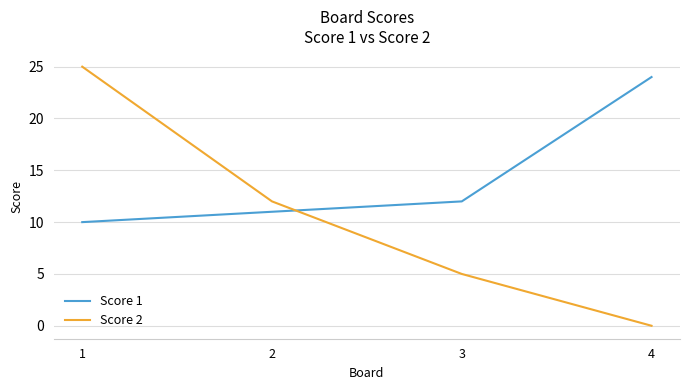

The value of Score 1 at 3 is 6. True or false?

False